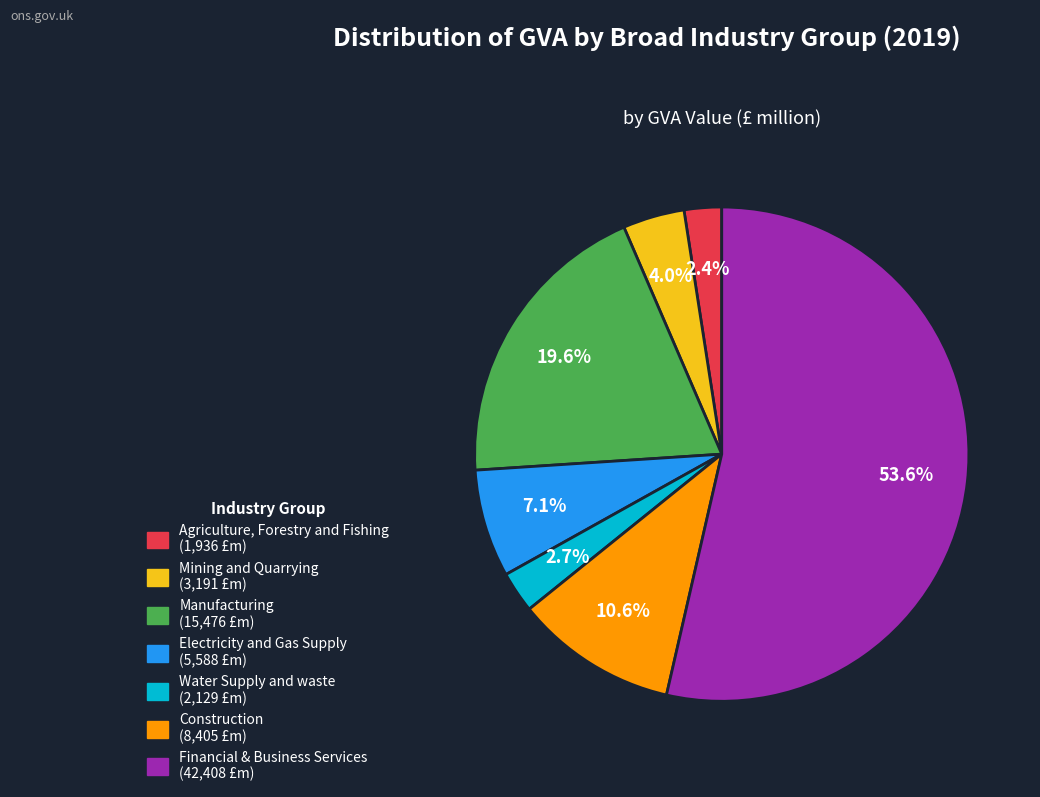

How much of the chart is everything except Mining and Quarrying?

96.0%